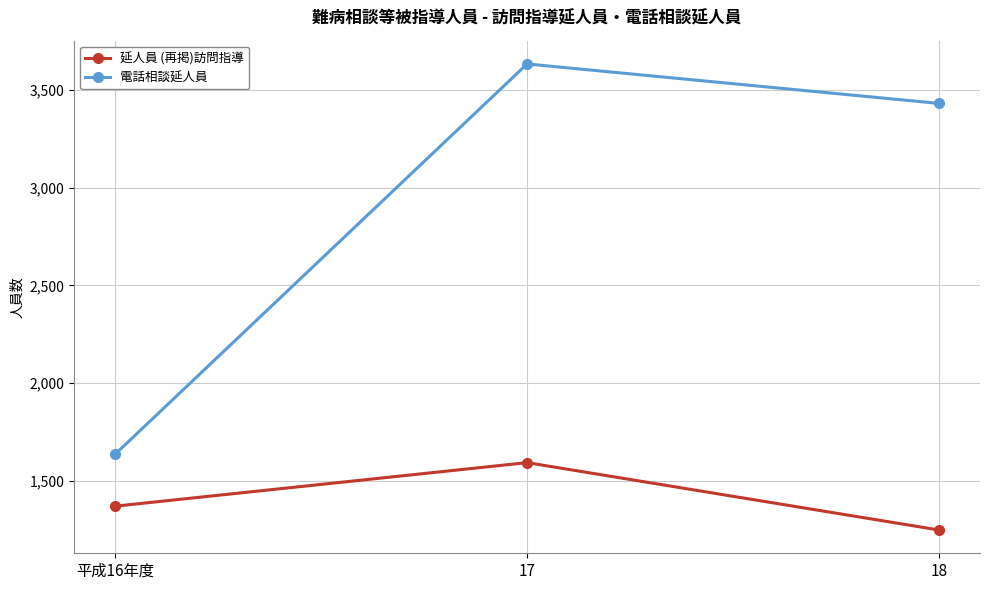

Which series has the widest spread of values?

電話相談延人員